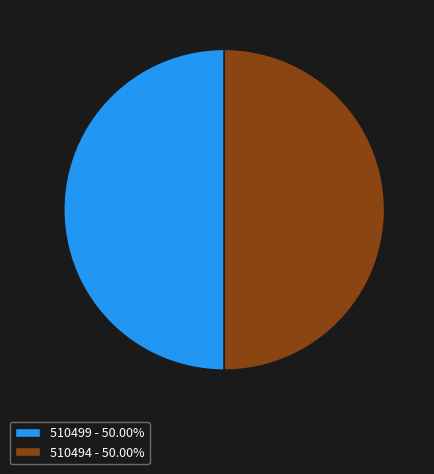

Is the sum of 510494 - 50.00% and 510499 - 50.00% greater than half?

Yes